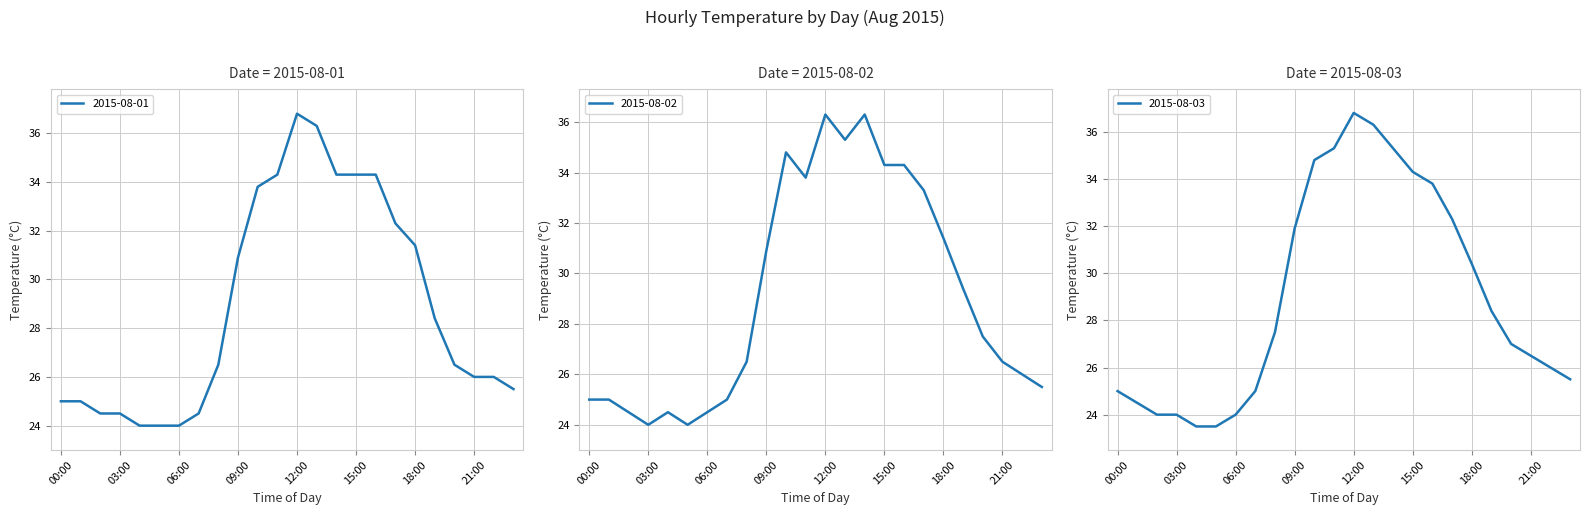

What is the minimum value shown in the chart?

23.5